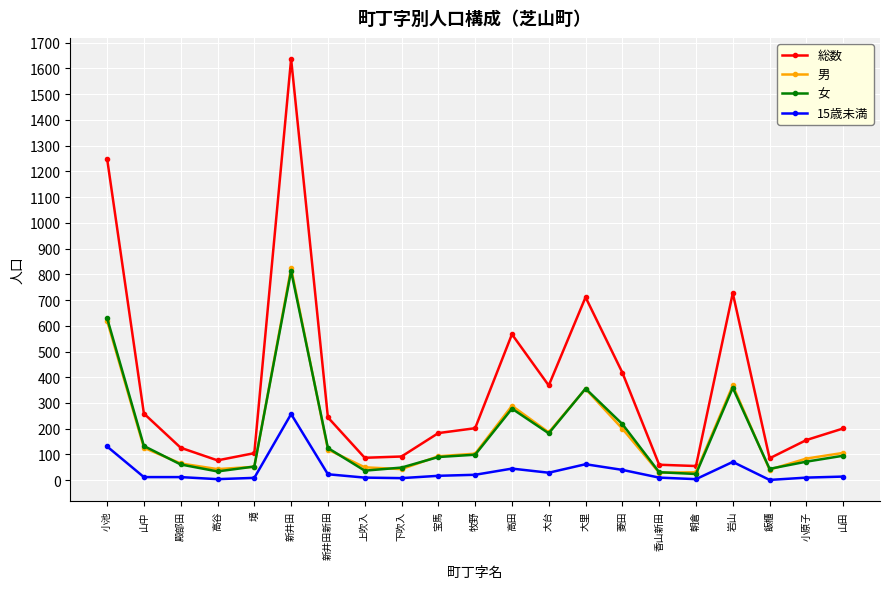

What is the spread (max minus min) of values at 上吹入?

77